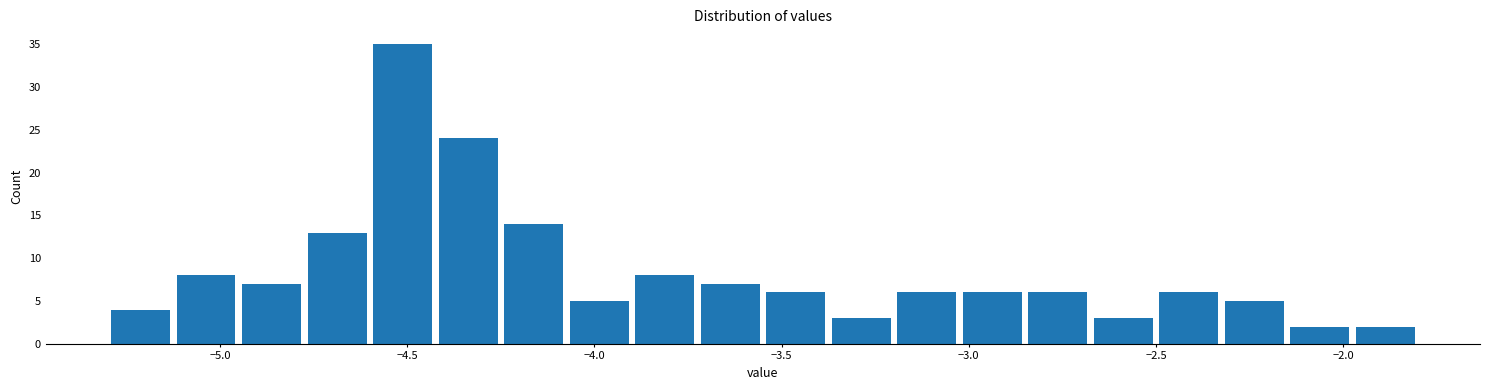

Read against the x-axis, roughly where is the centre of the tallest bar?

-4.50